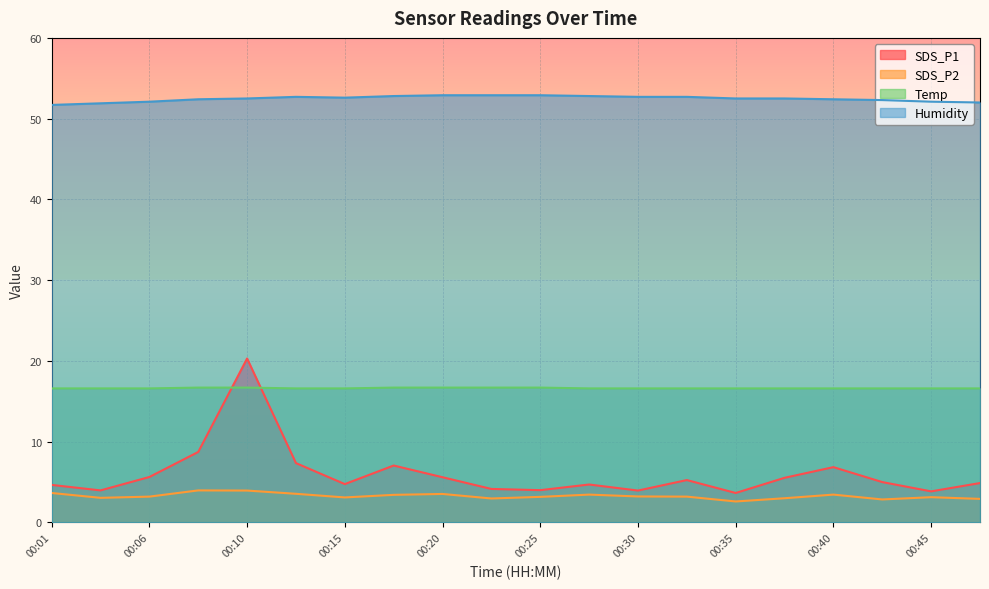

Is it true that Humidity equals 27.9 at 00:47?

False